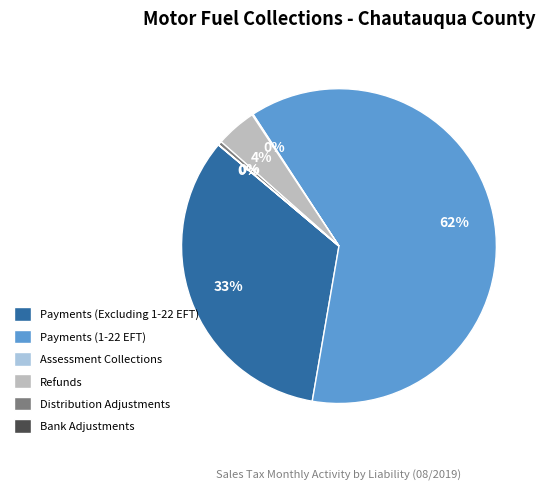

Which category accounts for the majority?

Payments (1-22 EFT)